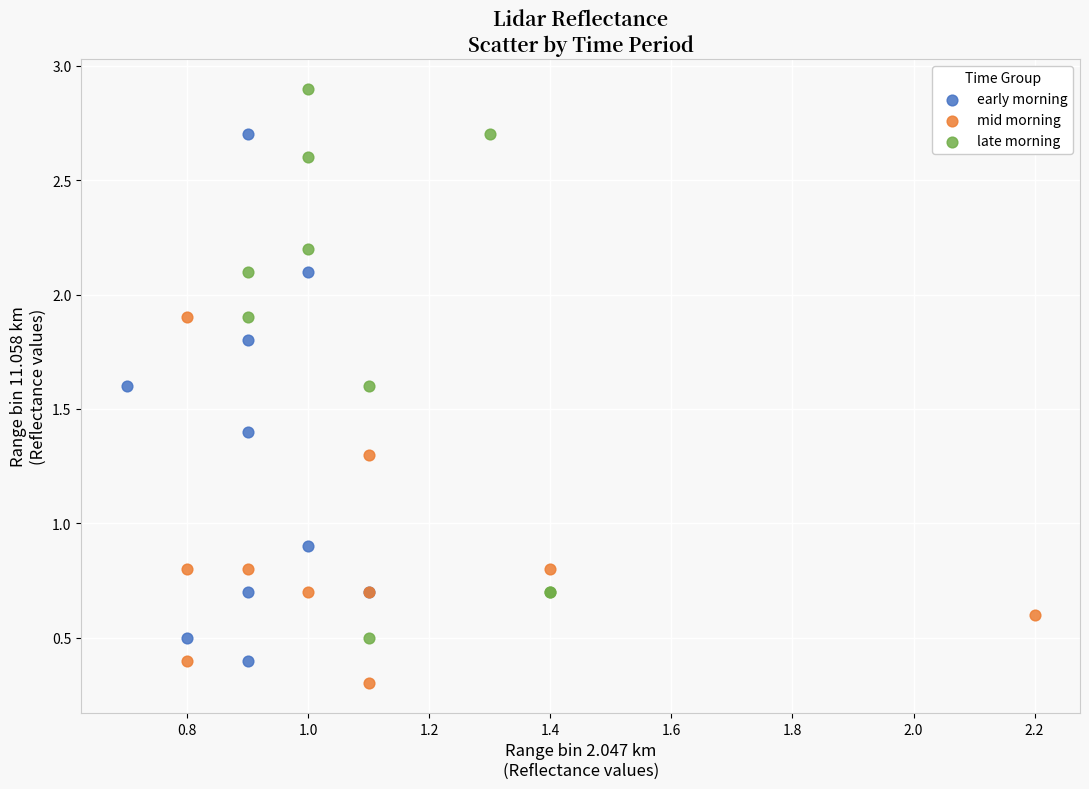

Which series contains the highest Y value?

late morning